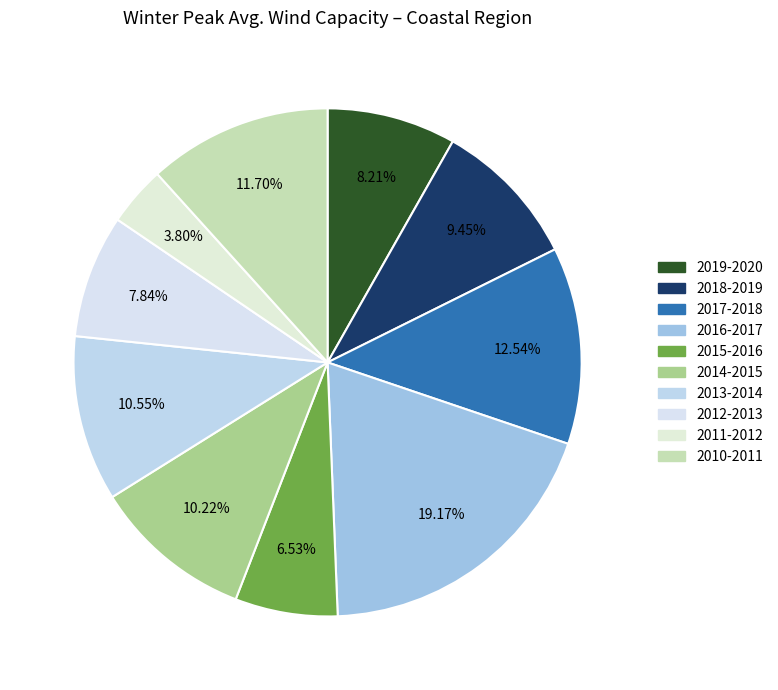

How many slices are in this pie chart?

10